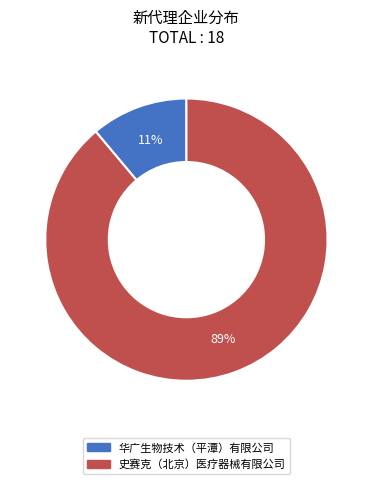

Count the number of slices in the pie.

2